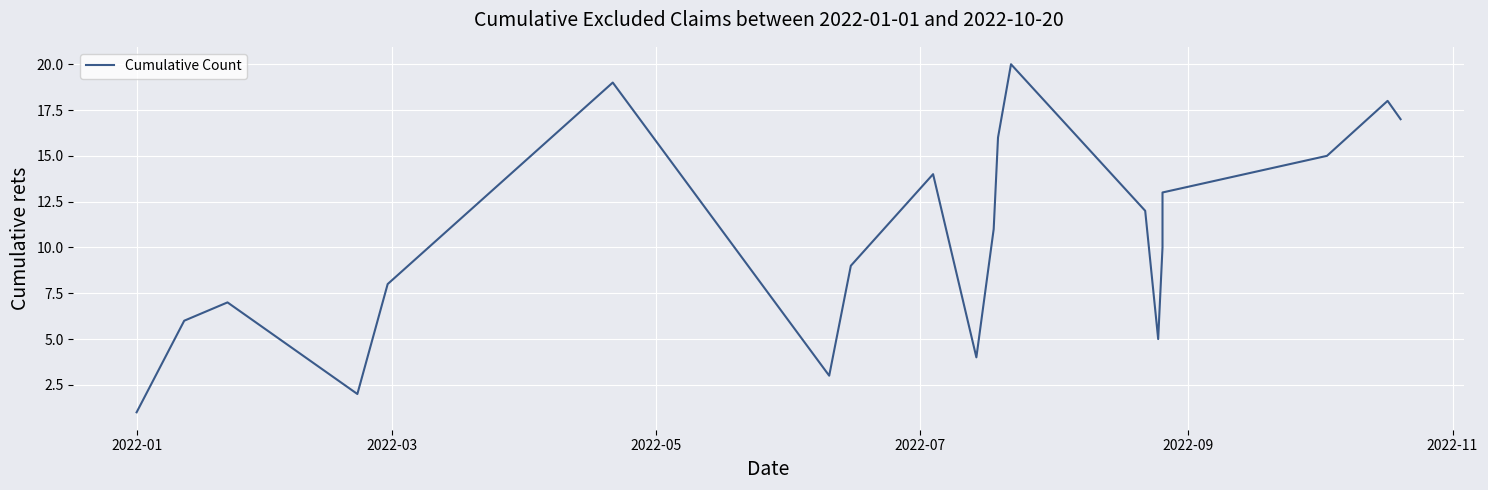

What is the label of the 20th point from the right?

2022-01